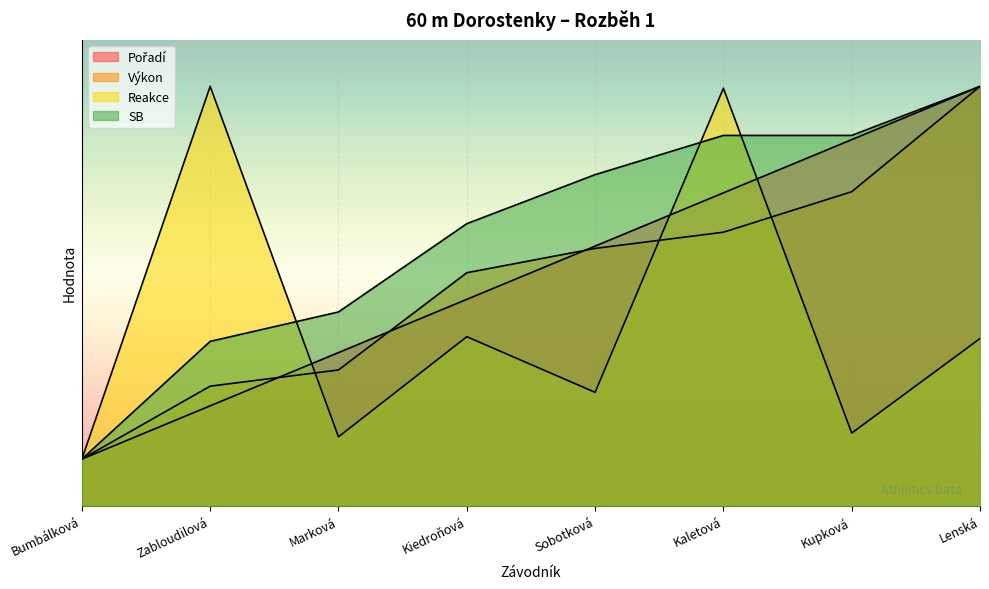

Reading right to left, extract all data points from this chart.

Pořadí: 9.0	7.9	6.7	5.6	4.4	3.3	2.1	1.0
Výkon: 9.0	6.7	5.9	5.5	5.0	2.9	2.6	1.0
Reakce: 3.6	1.6	9.0	2.4	3.6	1.5	9.0	1.0
SB: 9.0	7.9	7.9	7.1	6.1	4.2	3.5	1.0